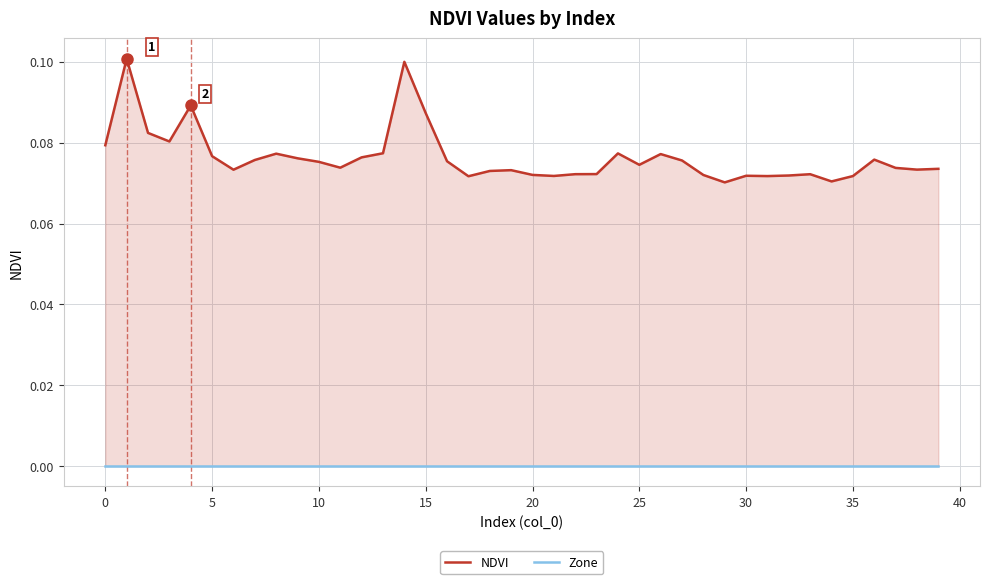

Reading left to right, list all the values displayed in this chart.

NDVI: 0.1	0.1	0.1	0.1	0.1	0.1	0.1	0.1	0.1	0.1	0.1	0.1	0.1	0.1	0.1	0.1	0.1	0.1	0.1	0.1	0.1	0.1	0.1	0.1	0.1	0.1	0.1	0.1	0.1	0.1	0.1	0.1	0.1	0.1	0.1	0.1	0.1	0.1	0.1	0.1
Zone: 0.0	0.0	0.0	0.0	0.0	0.0	0.0	0.0	0.0	0.0	0.0	0.0	0.0	0.0	0.0	0.0	0.0	0.0	0.0	0.0	0.0	0.0	0.0	0.0	0.0	0.0	0.0	0.0	0.0	0.0	0.0	0.0	0.0	0.0	0.0	0.0	0.0	0.0	0.0	0.0